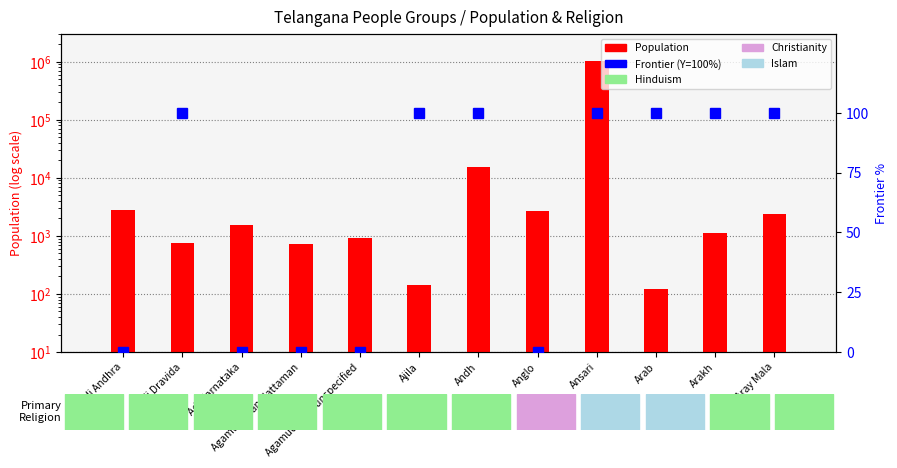

Which has a higher value, Agamudaiyan Nattaman or Anglo?

Anglo